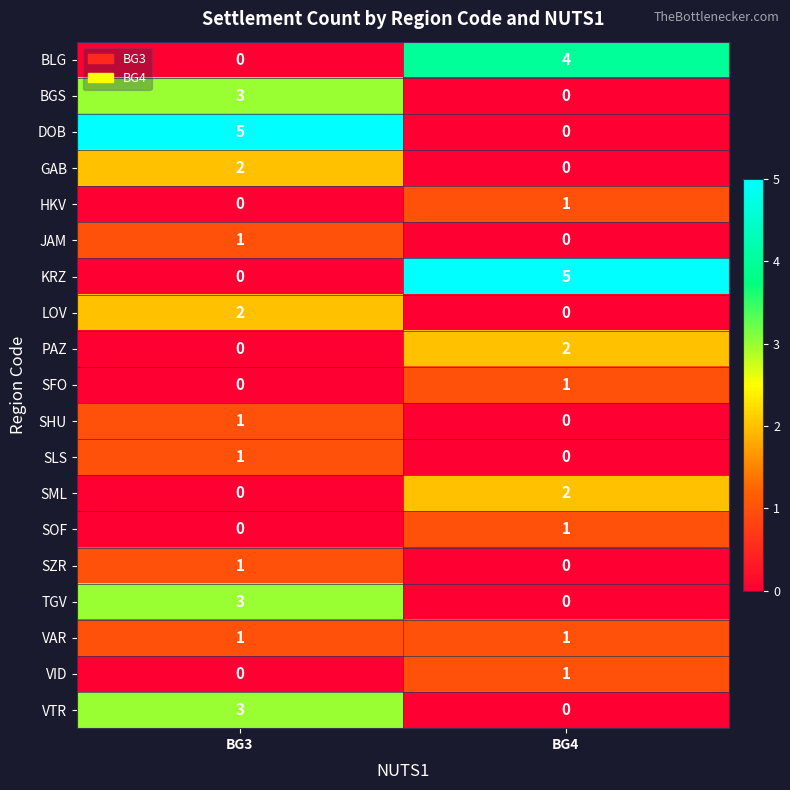

At which category is the sum across all series the highest?

BG3